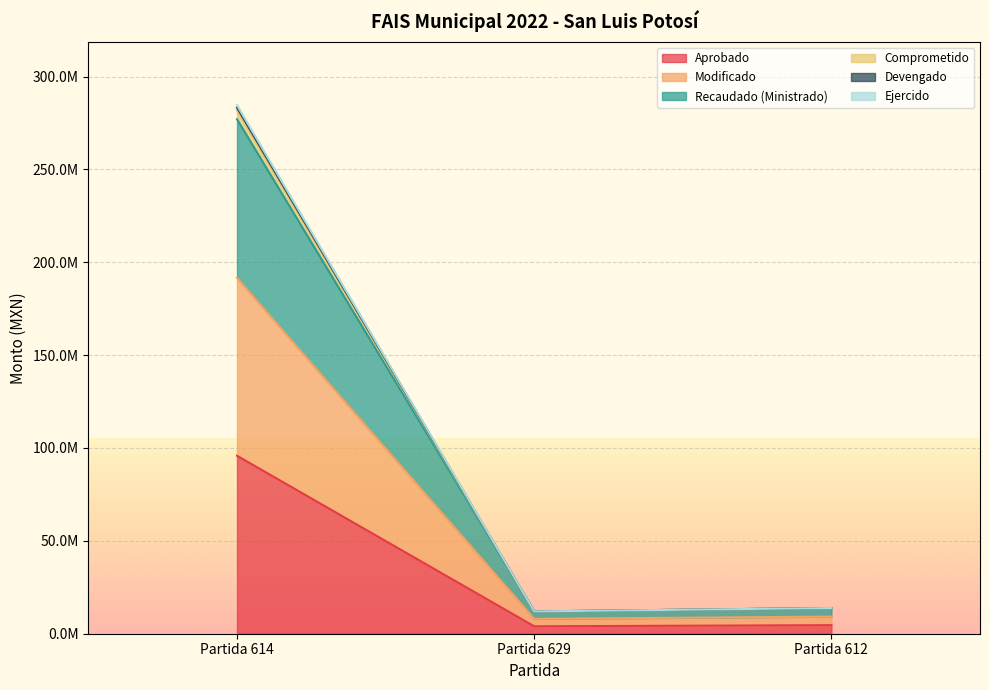

What is the maximum value shown in the chart?

284521919.2